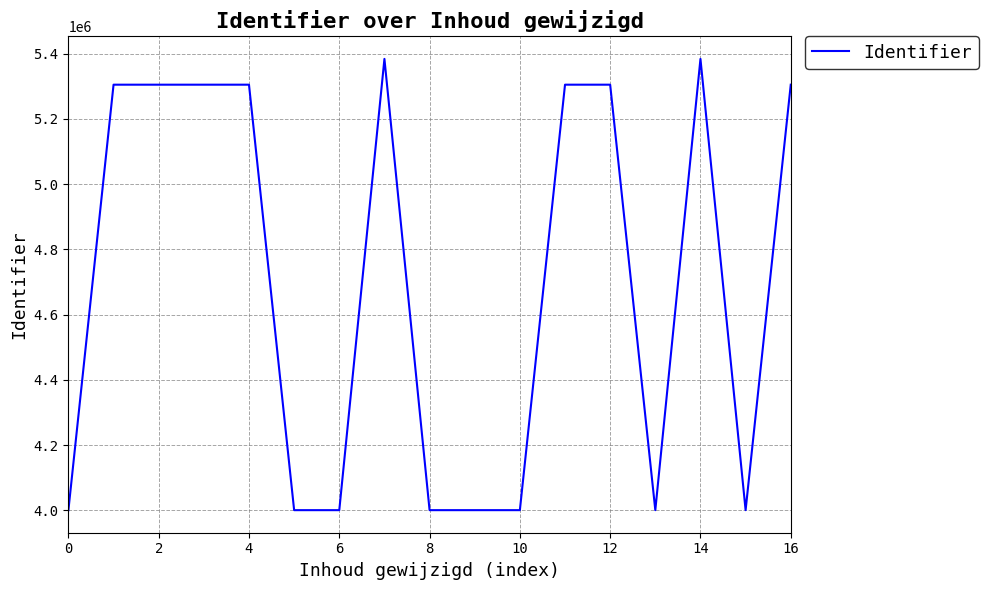

What is the smallest value displayed?

4000886